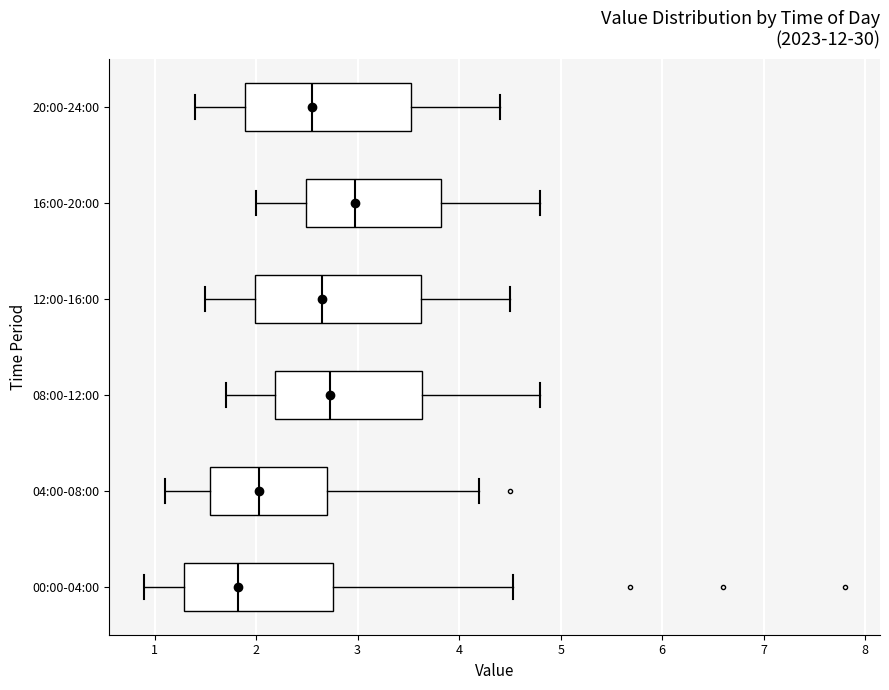

Reading bottom to top, read every box against the x-axis: the position of its median line, the range the box covers, and the ends of its whiskers. The values are not printed on the chart, so give them approximately, as read against the axis.

00:00-04:00: median 1.8, box 1.3 to 2.8, whiskers 0.9 to 4.5
04:00-08:00: median 2.0, box 1.6 to 2.7, whiskers 1.1 to 4.2
08:00-12:00: median 2.7, box 2.2 to 3.6, whiskers 1.7 to 4.8
12:00-16:00: median 2.7, box 2.0 to 3.6, whiskers 1.5 to 4.5
16:00-20:00: median 3.0, box 2.5 to 3.8, whiskers 2.0 to 4.8
20:00-24:00: median 2.6, box 1.9 to 3.5, whiskers 1.4 to 4.4